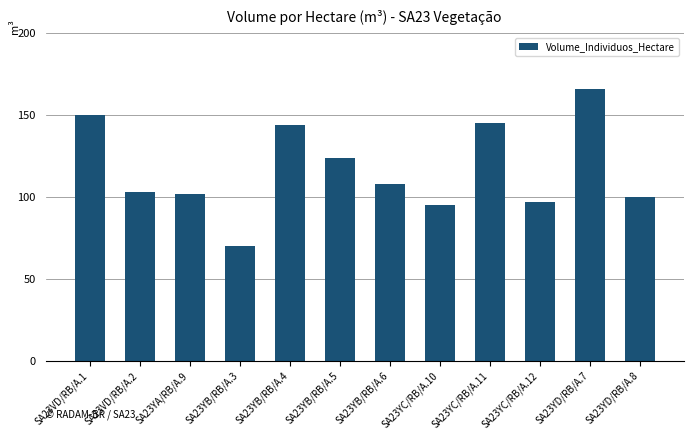

Between SA23YD/RB/A.7 and SA23VD/RB/A.2, which is larger?

SA23YD/RB/A.7